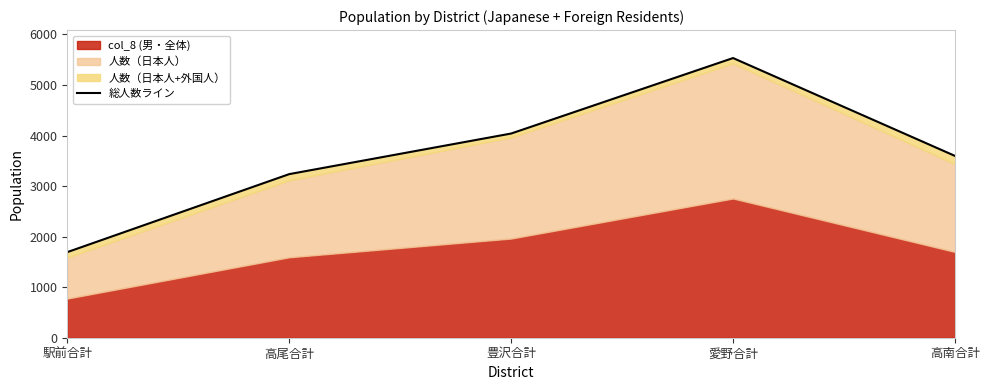

What position from the left is 高尾合計?

2